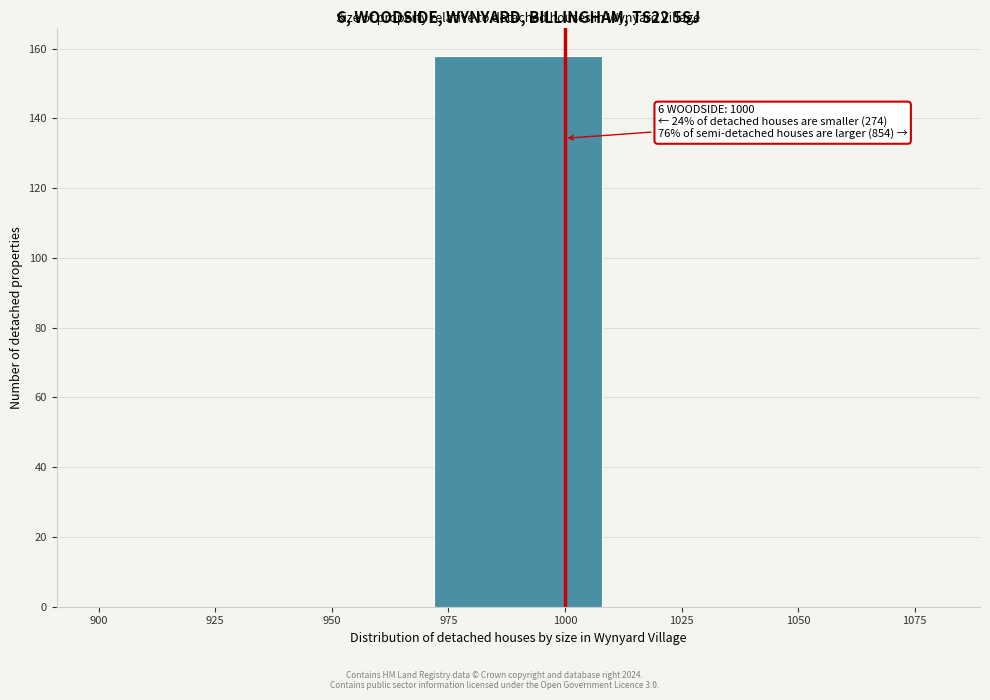

Which range on the x-axis has the tallest bar?

972 to 1008